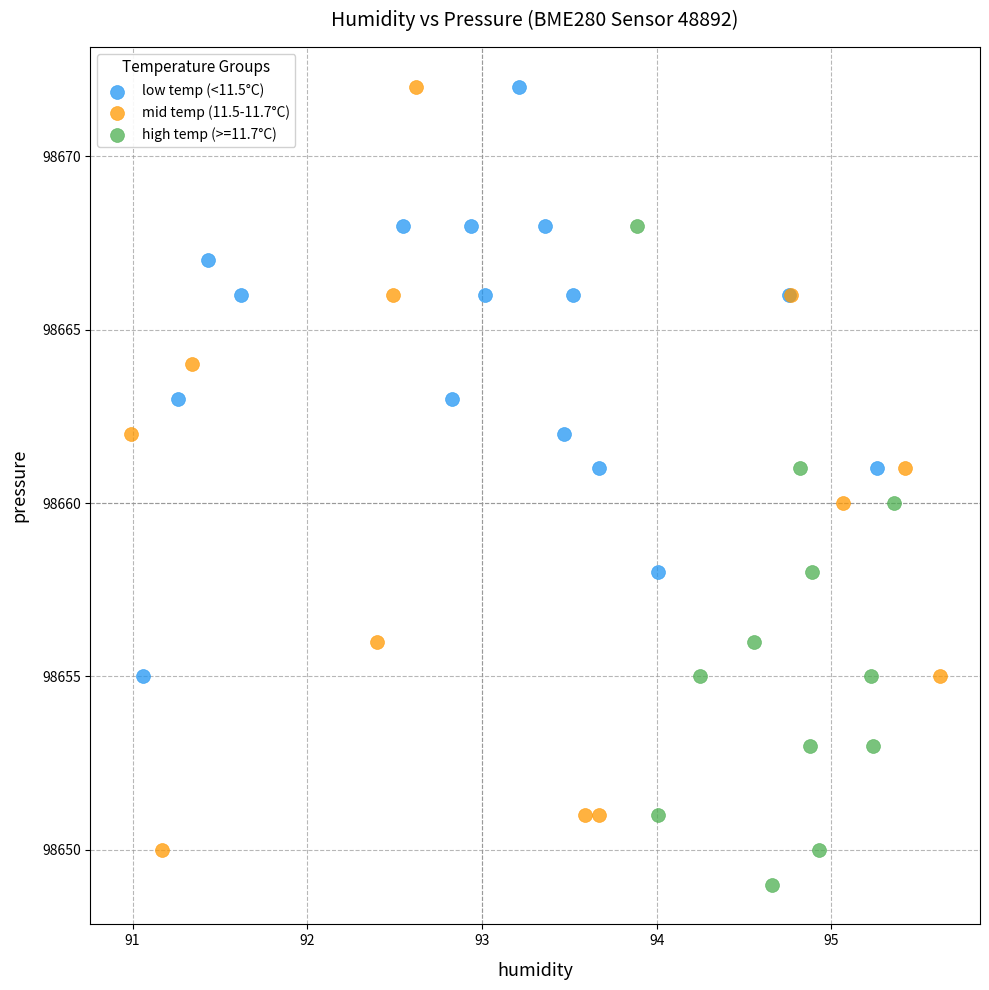

Which series has the widest spread of Y values?

mid temp (11.5-11.7°C)